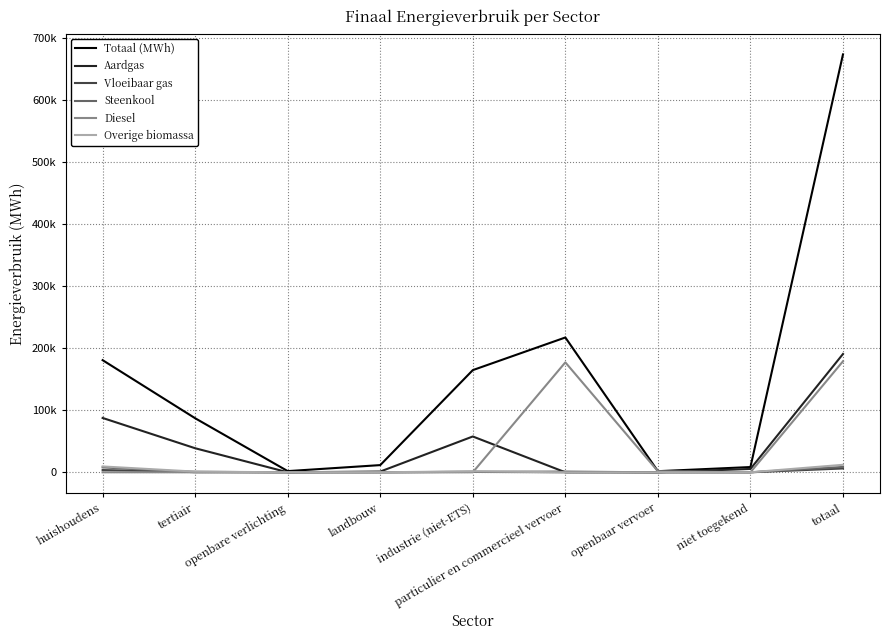

Is it true that Diesel equals -117353.4 at tertiair?

False